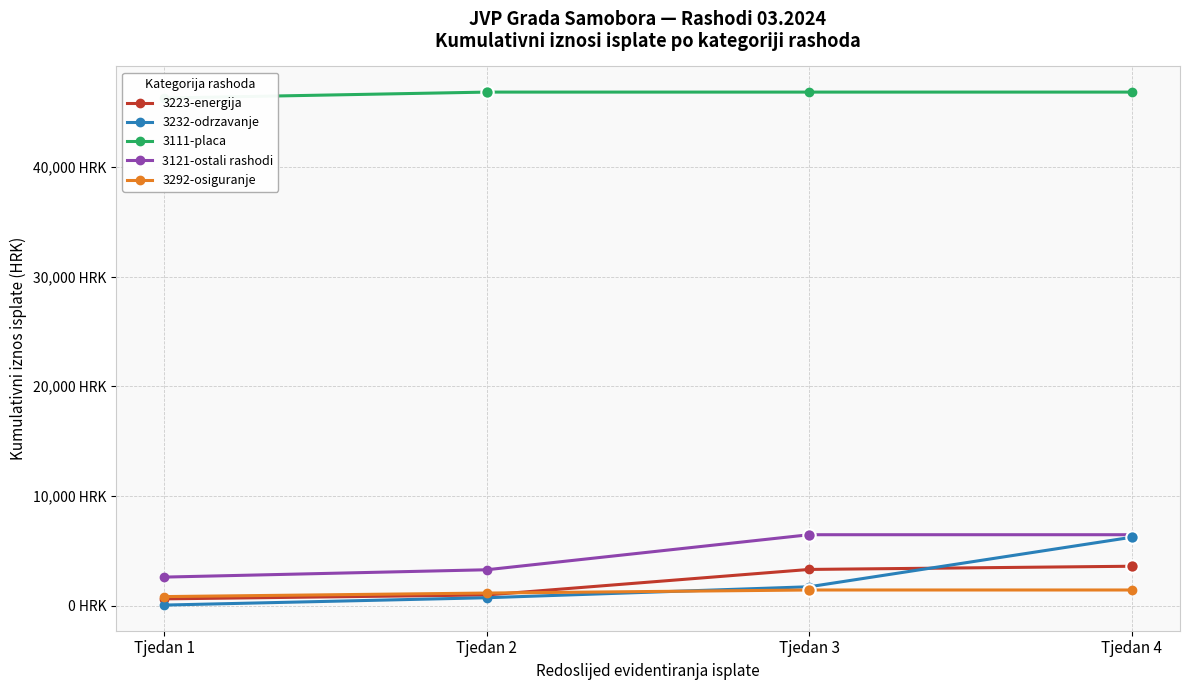

Which series has the largest total across all categories?

3111-placa